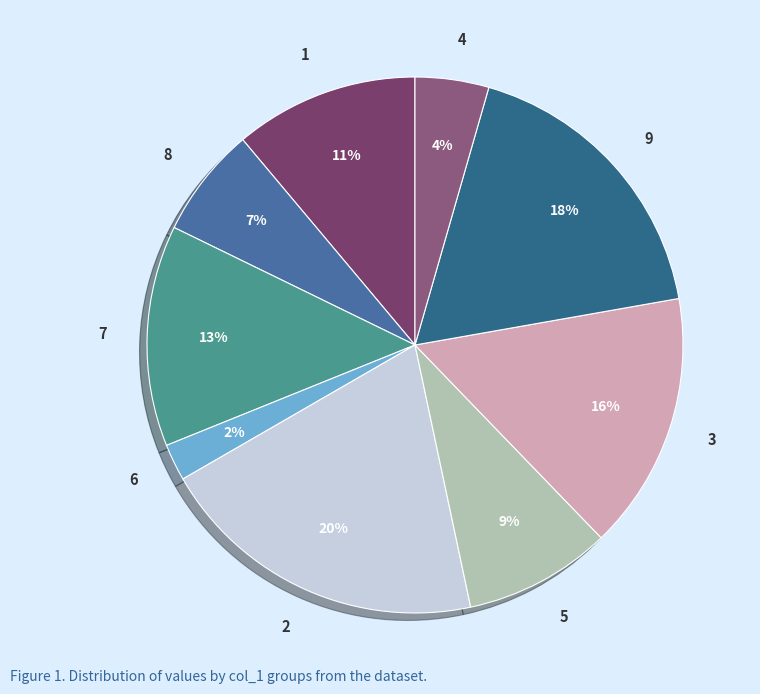

What percentage is the 6 slice, to the nearest percent?

2%